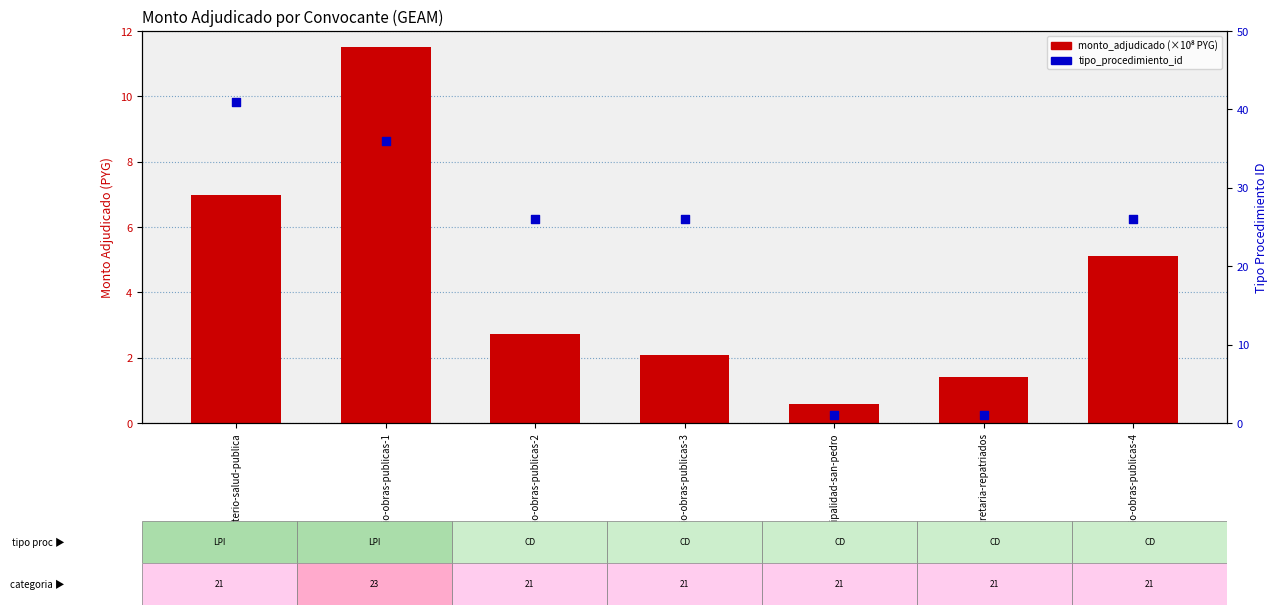

Which series has the widest spread of Y values?

tipo_procedimiento_id